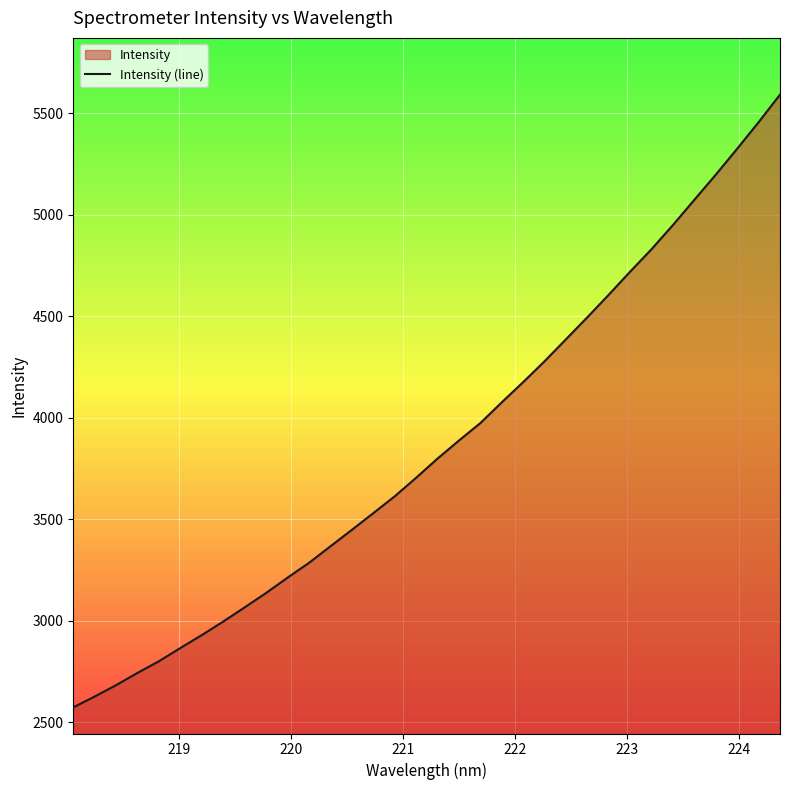

What is the smallest value displayed?

2573.2